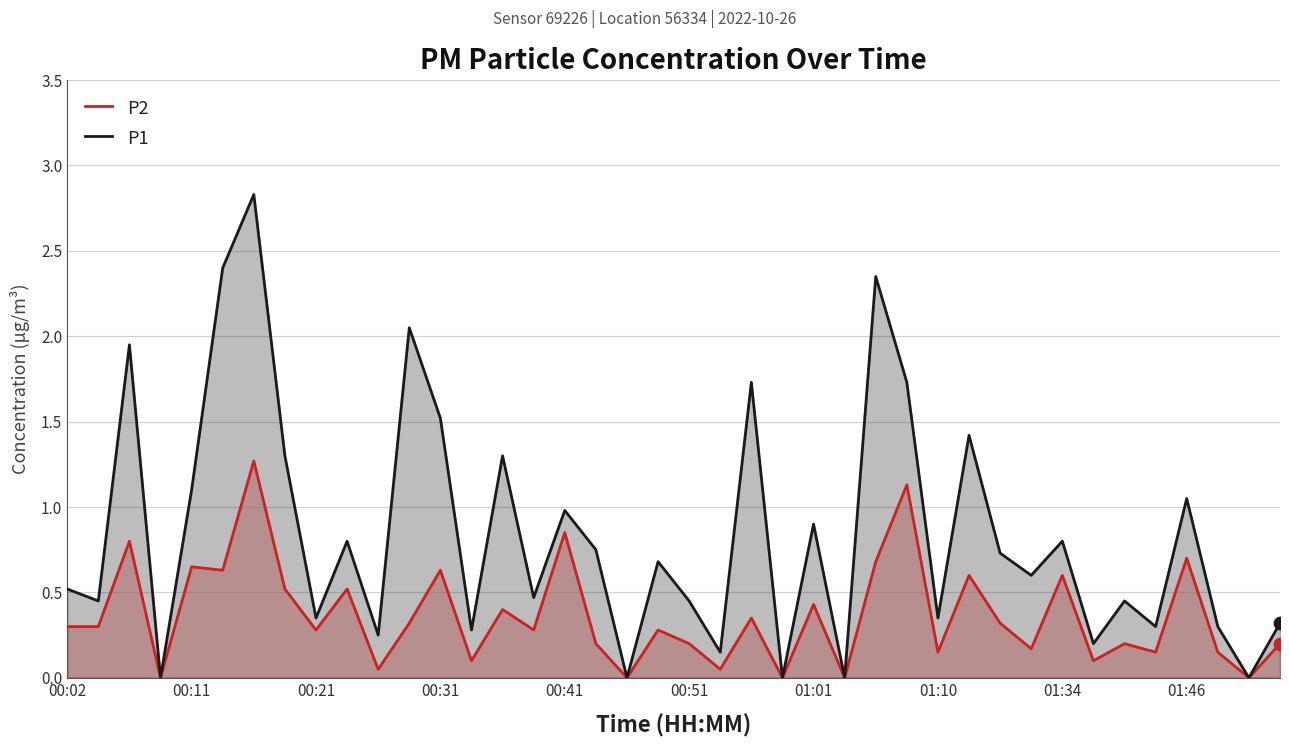

Which series contains the highest Y value?

P1